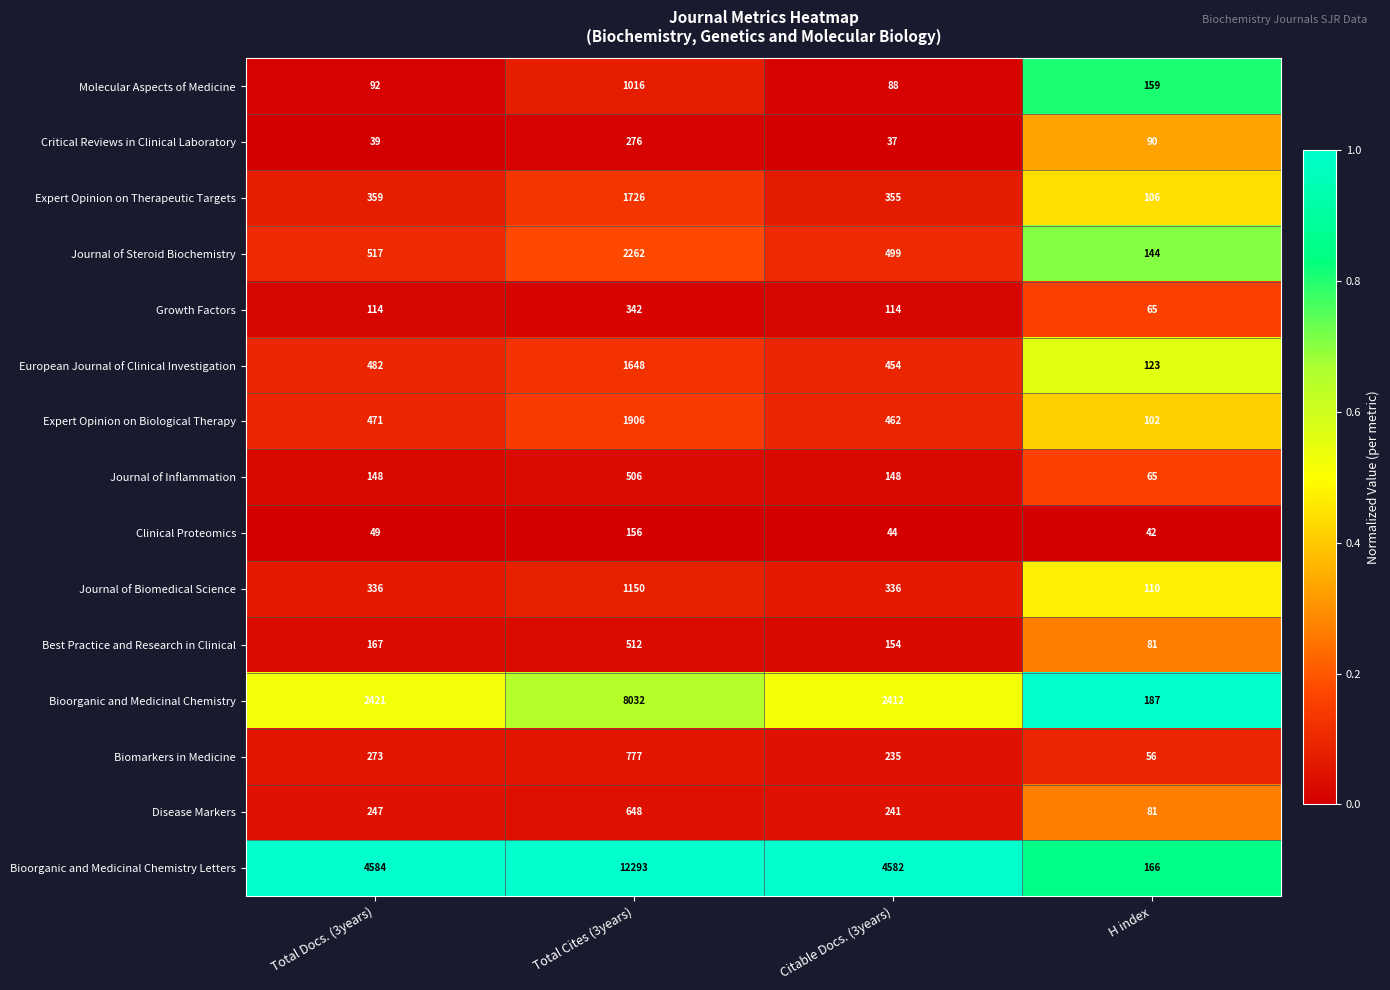

Which series has the largest total across all categories?

Bioorganic and Medicinal Chemistry Letters